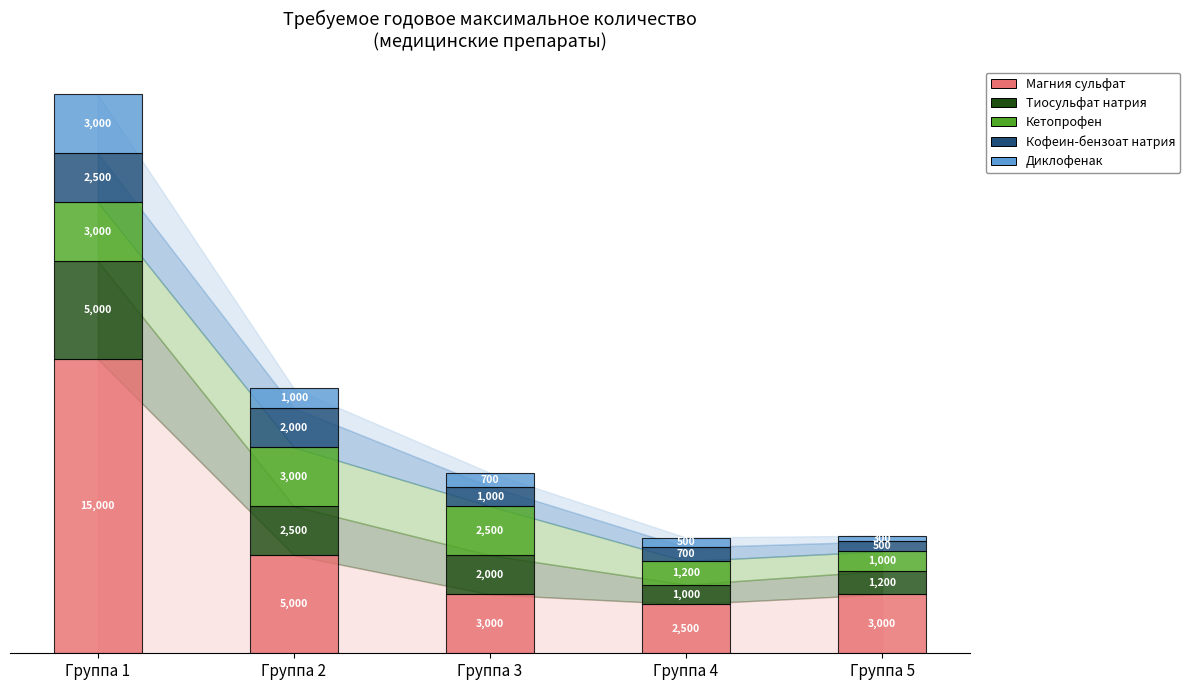

What is the sum of the Магния сульфат values at Группа 5 and Группа 4?

5500